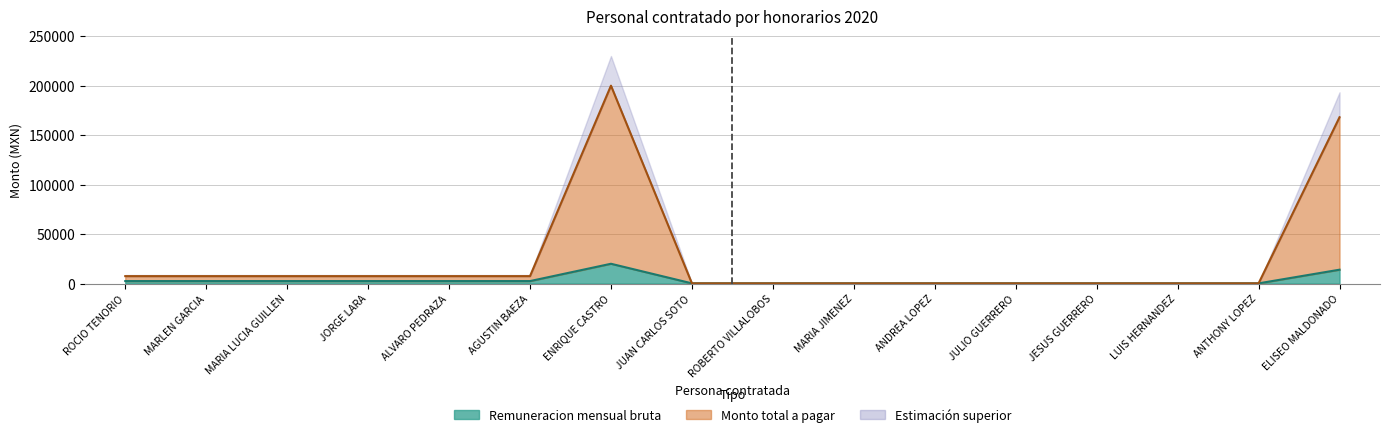

List the labels in order of Remuneracion mensual bruta value, smallest first.

JUAN CARLOS SOTO, ROBERTO VILLALOBOS, MARIA JIMENEZ, ANDREA LOPEZ, JULIO GUERRERO, JESUS GUERRERO, LUIS HERNANDEZ, ANTHONY LOPEZ, ROCIO TENORIO, MARLEN GARCIA, MARIA LUCIA GUILLEN, JORGE LARA, ALVARO PEDRAZA, AGUSTIN BAEZA, ELISEO MALDONADO, ENRIQUE CASTRO